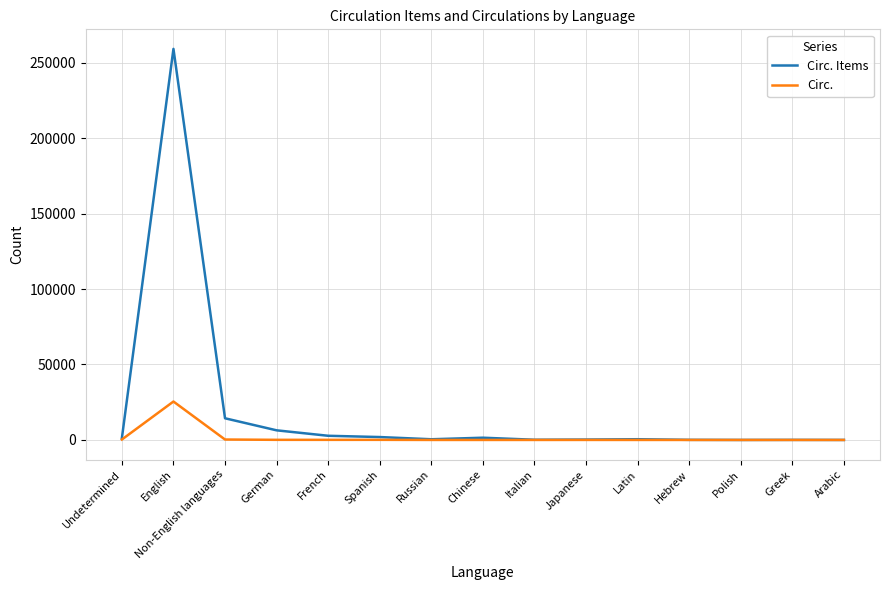

Rank the series by their maximum value, from lowest to highest.

Circ., Circ. Items